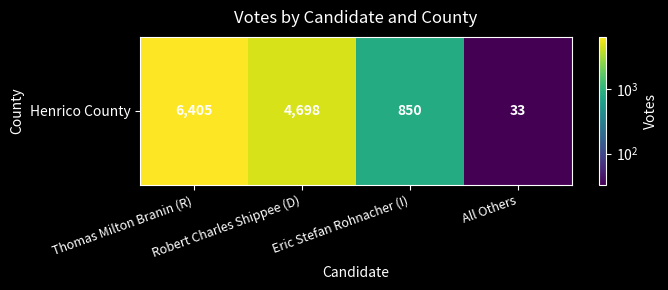

Rank the categories by value from lowest to highest.

All Others, Eric Stefan Rohnacher (I), Robert Charles Shippee (D), Thomas Milton Branin (R)